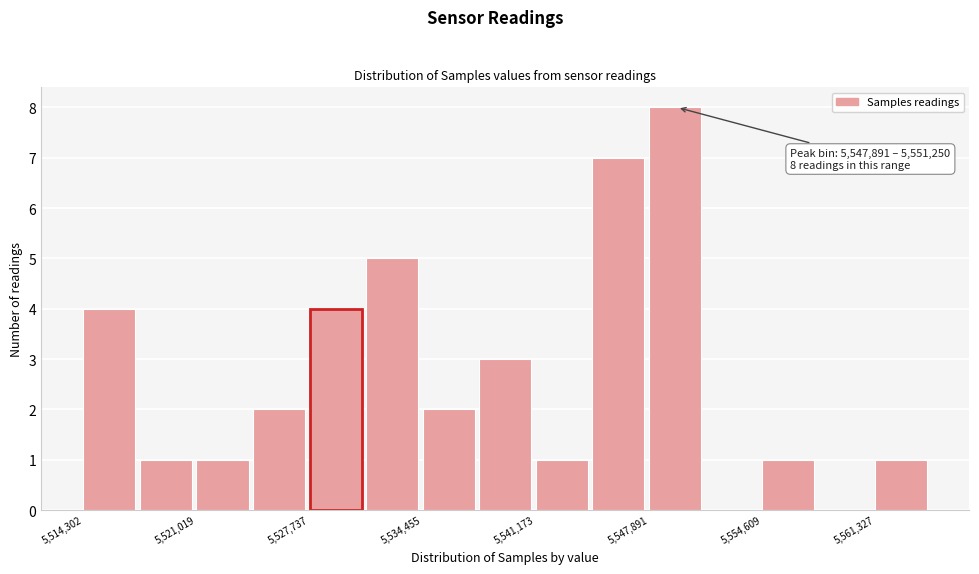

Read against the x-axis, roughly where is the centre of the tallest bar?

5549000